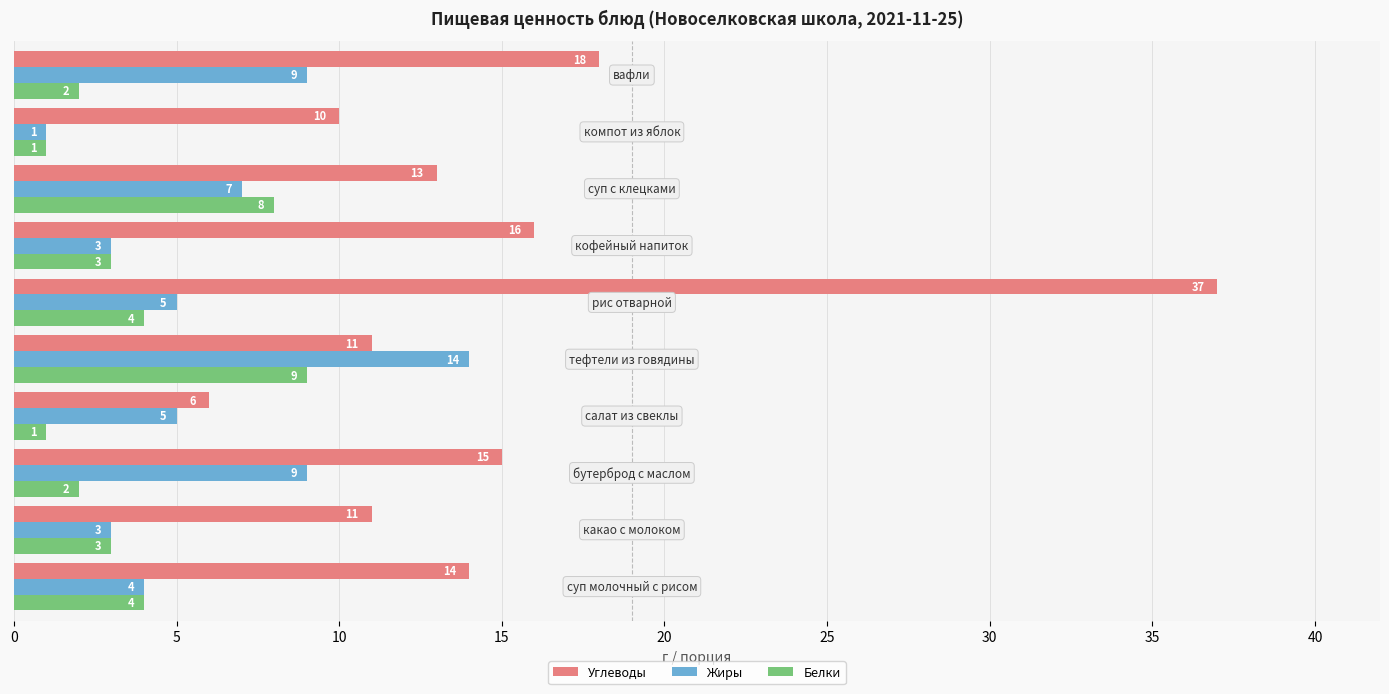

What is the difference between the maximum and second lowest values in the Белки series?

8